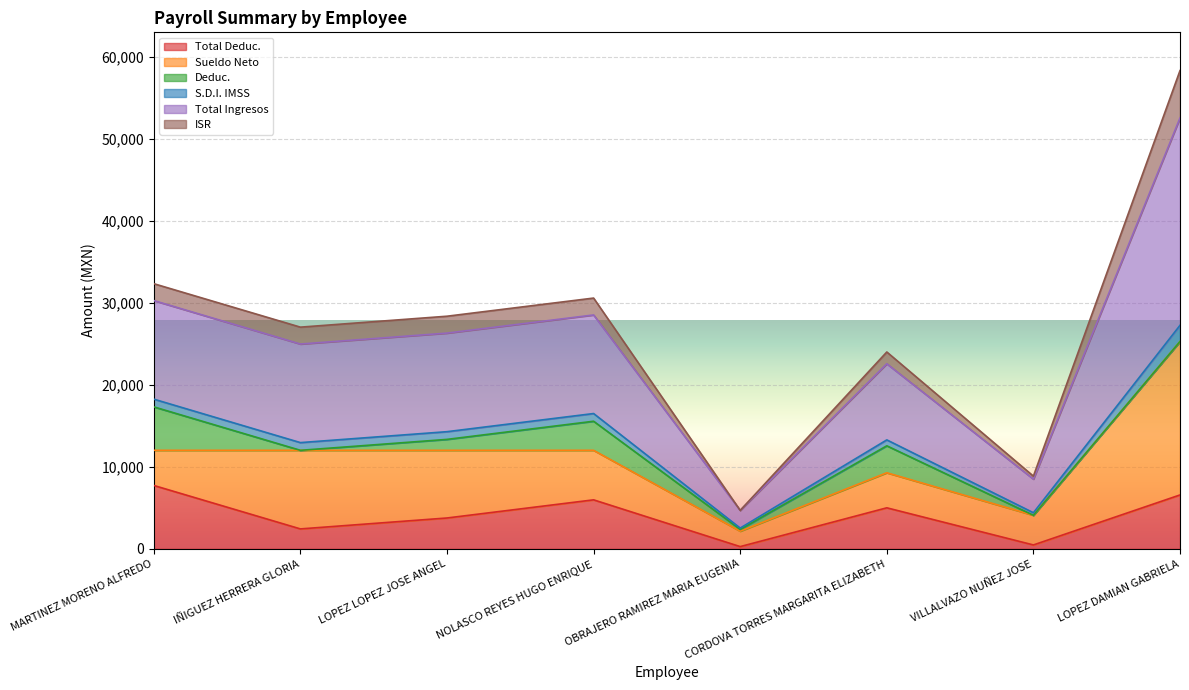

What is the greatest value displayed?

58363.6